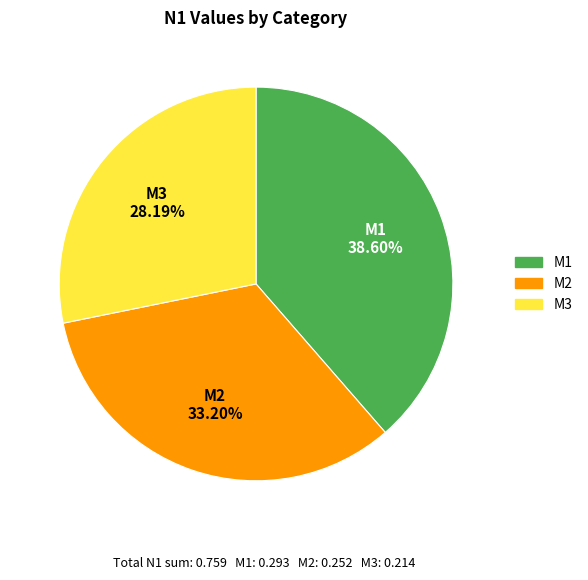

To the nearest percent, what is the difference between the M1 and M3 slice percentages?

10%